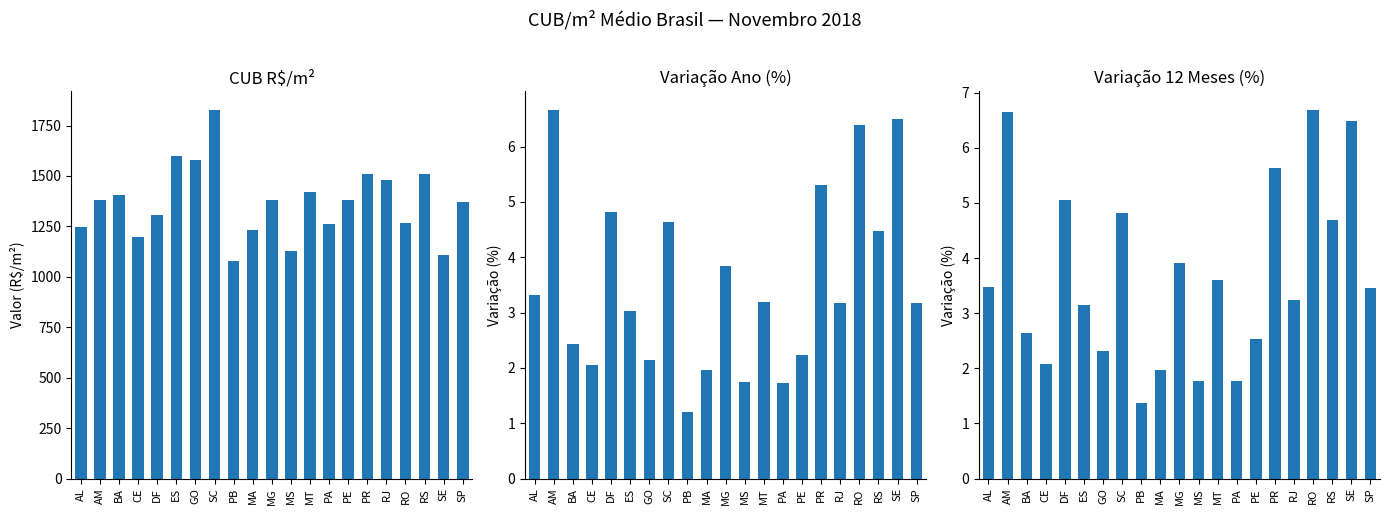

The value of Variação 12 Meses (%) at DF is 7.9. True or false?

False